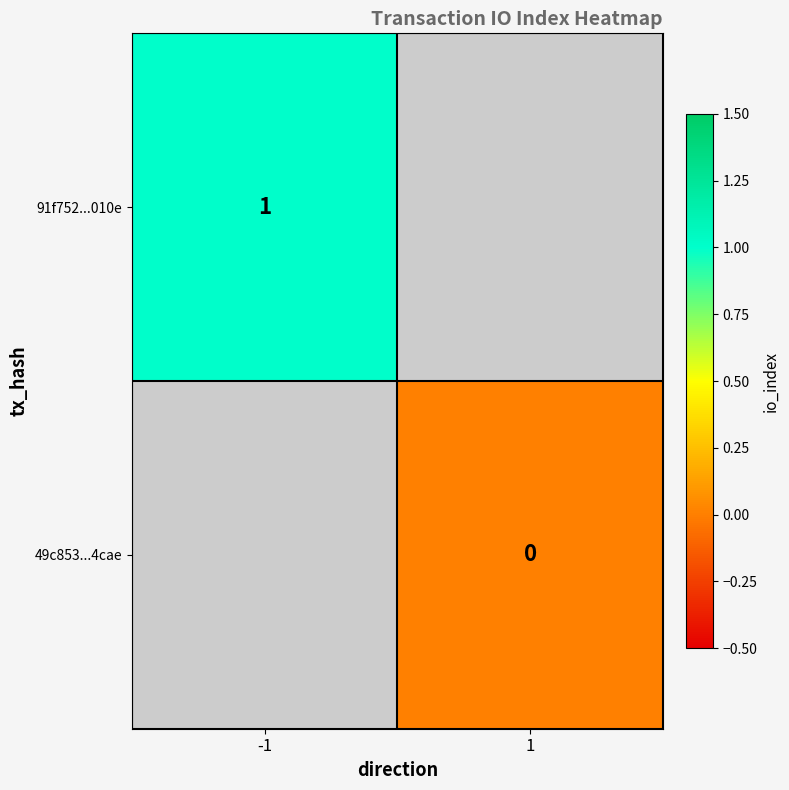

Is the value of 49c853...4cae at 1 greater than the value of 91f752...010e at -1?

No